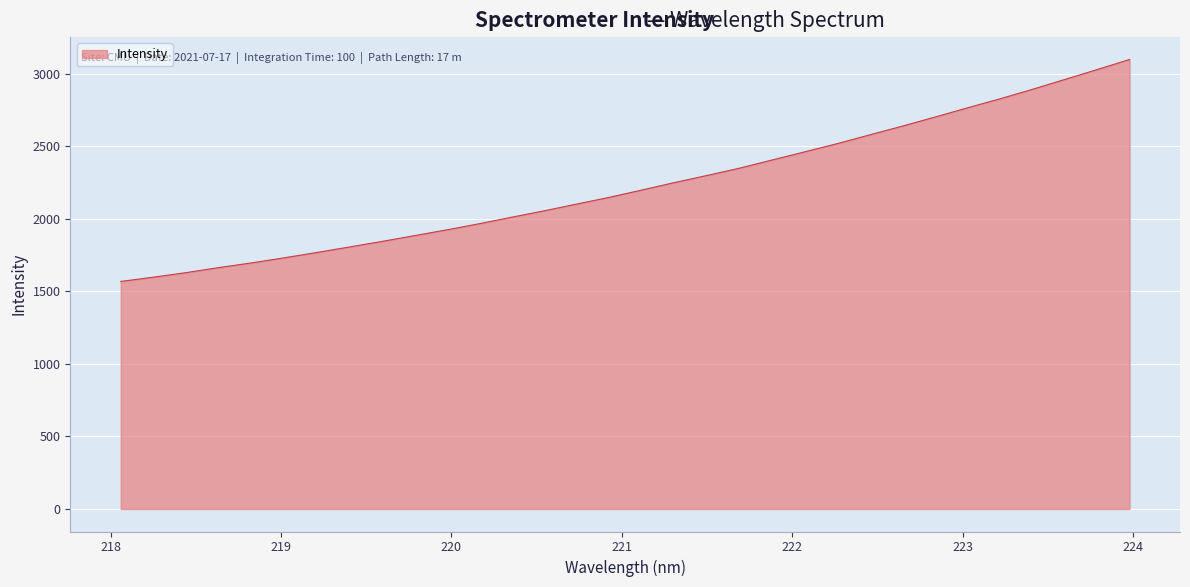

What is the minimum value shown in the chart?

1568.9